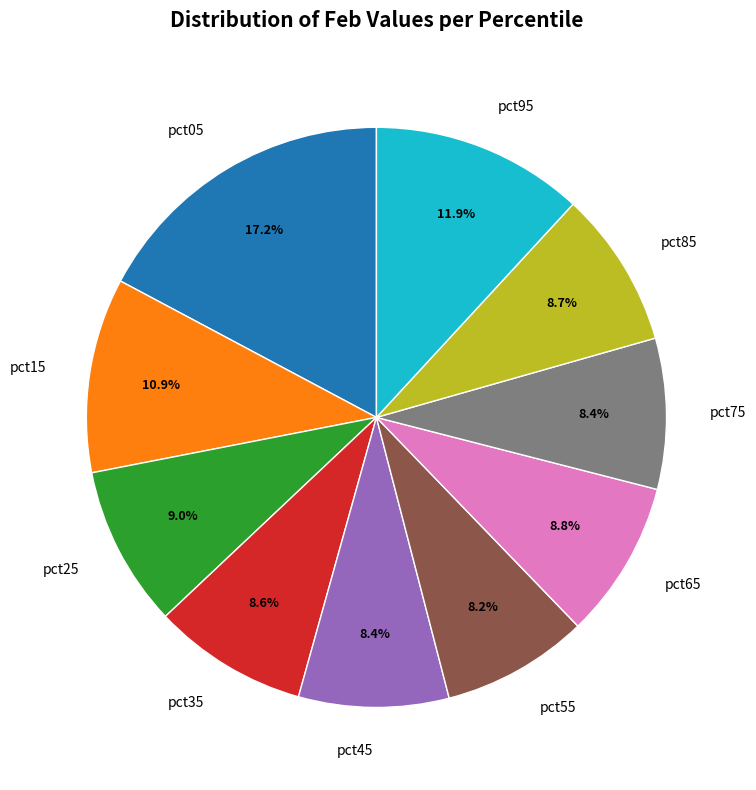

How many segments does this pie chart have?

10